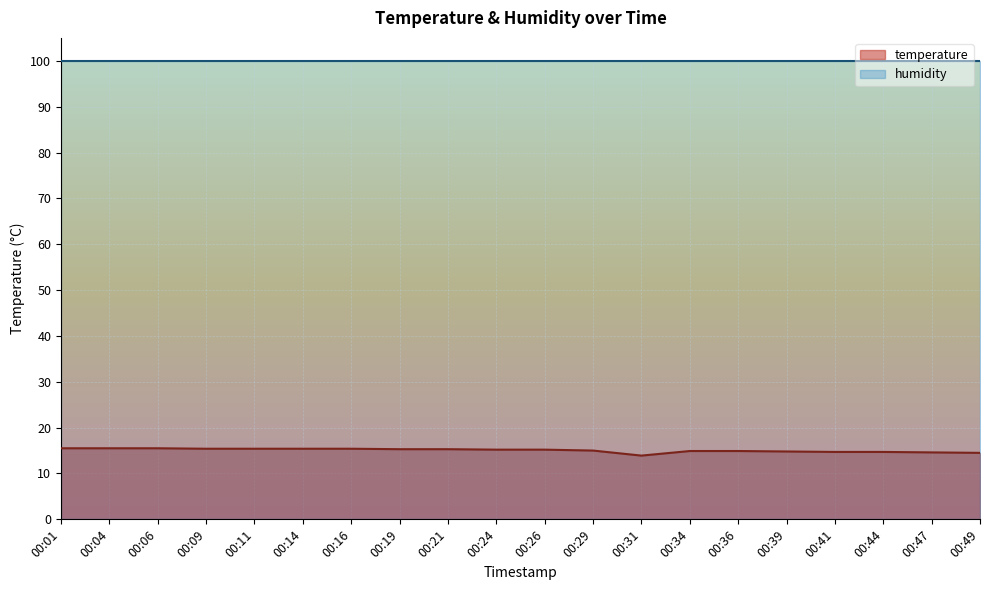

What is the approximate value at 00:34?

14.9